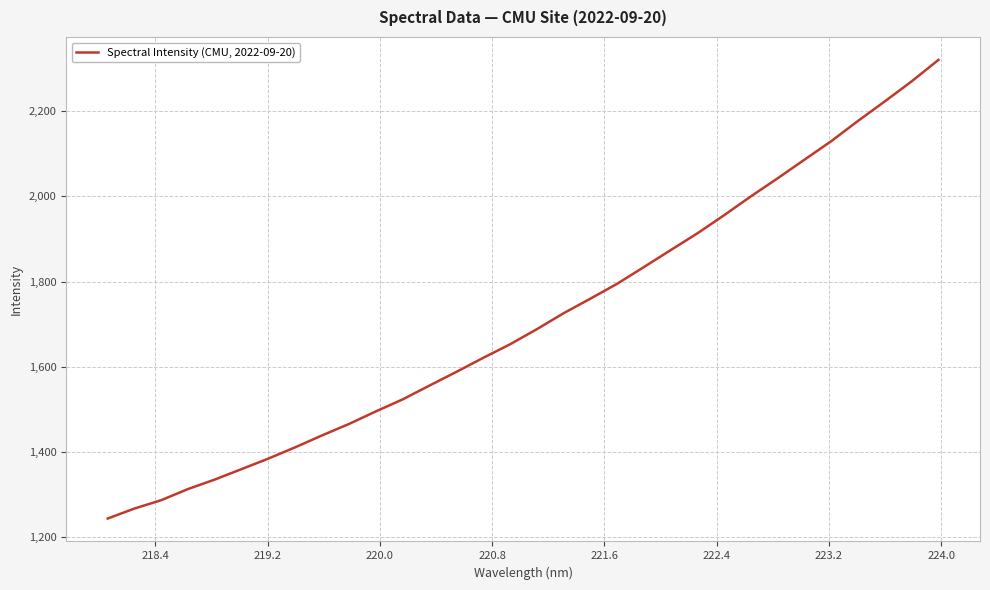

What is the maximum value shown in the chart?

2321.2